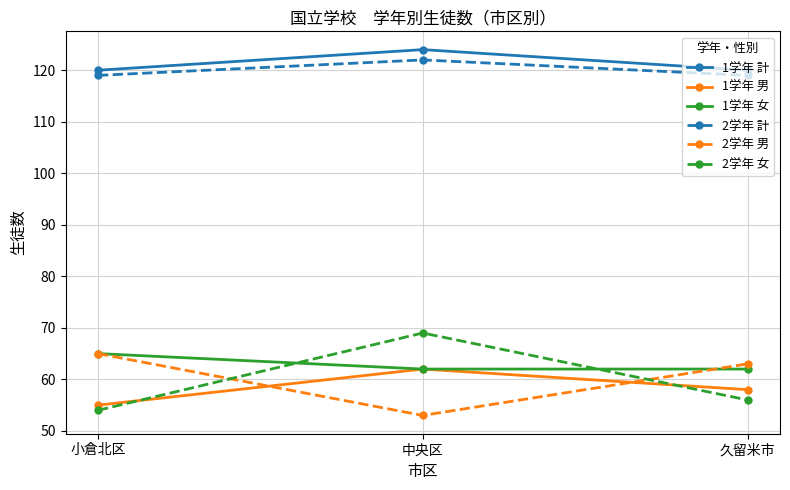

What is the average value of the 2学年 女 series?

60